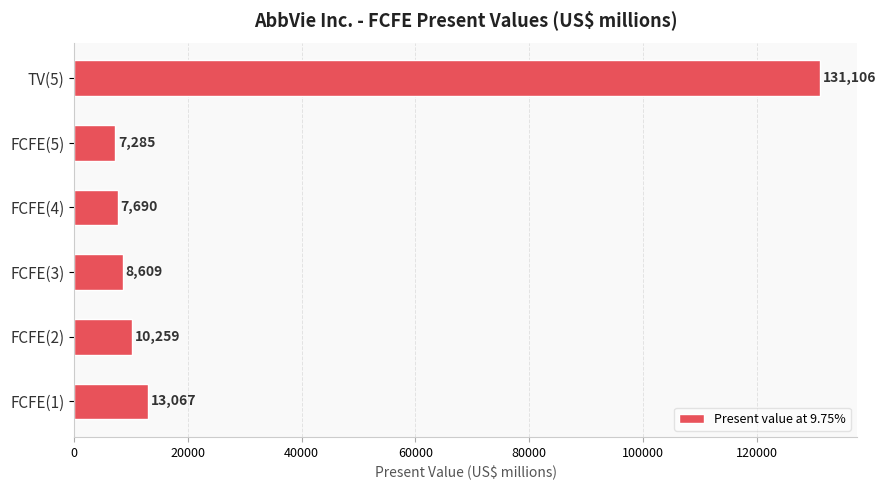

List the labels in order of value, largest first.

TV(5), FCFE(1), FCFE(2), FCFE(3), FCFE(4), FCFE(5)